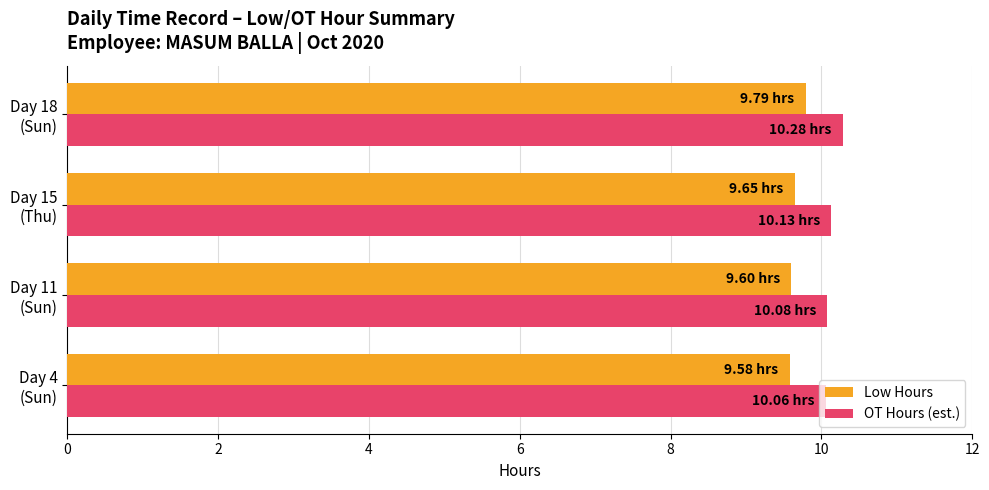

Which series has the widest spread of values?

OT Hours (est.)